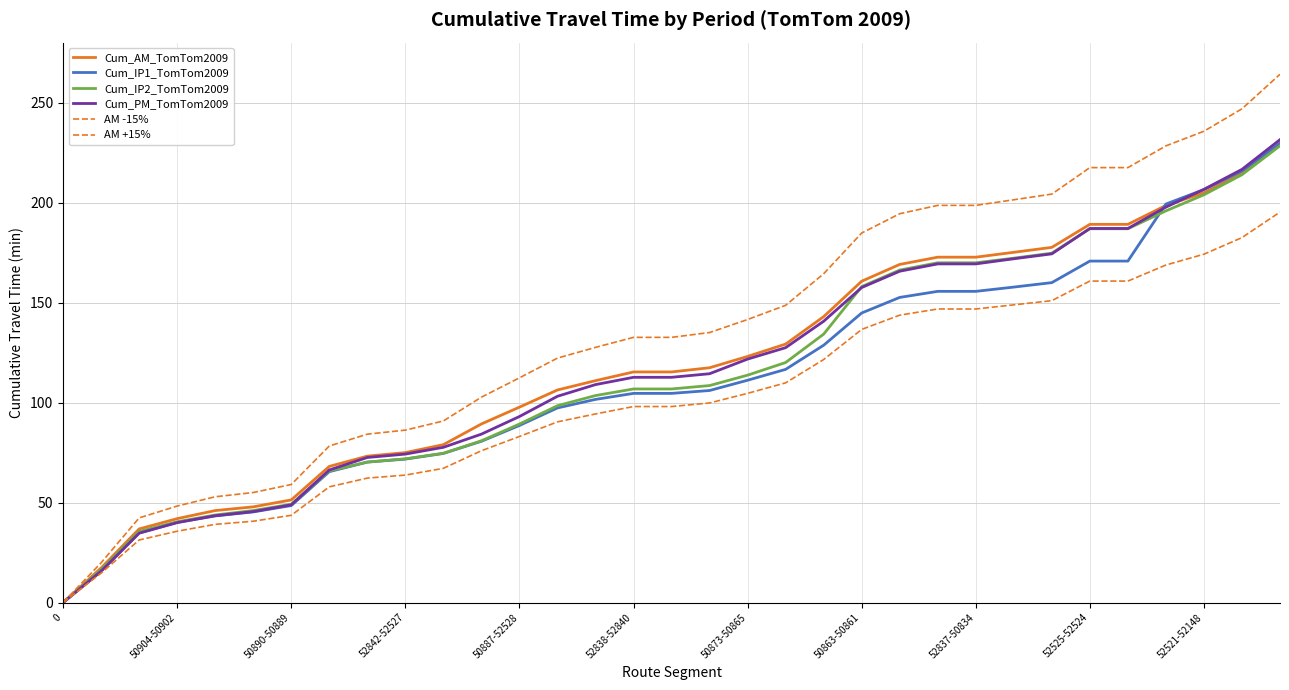

How many lines are shown in the chart?

6